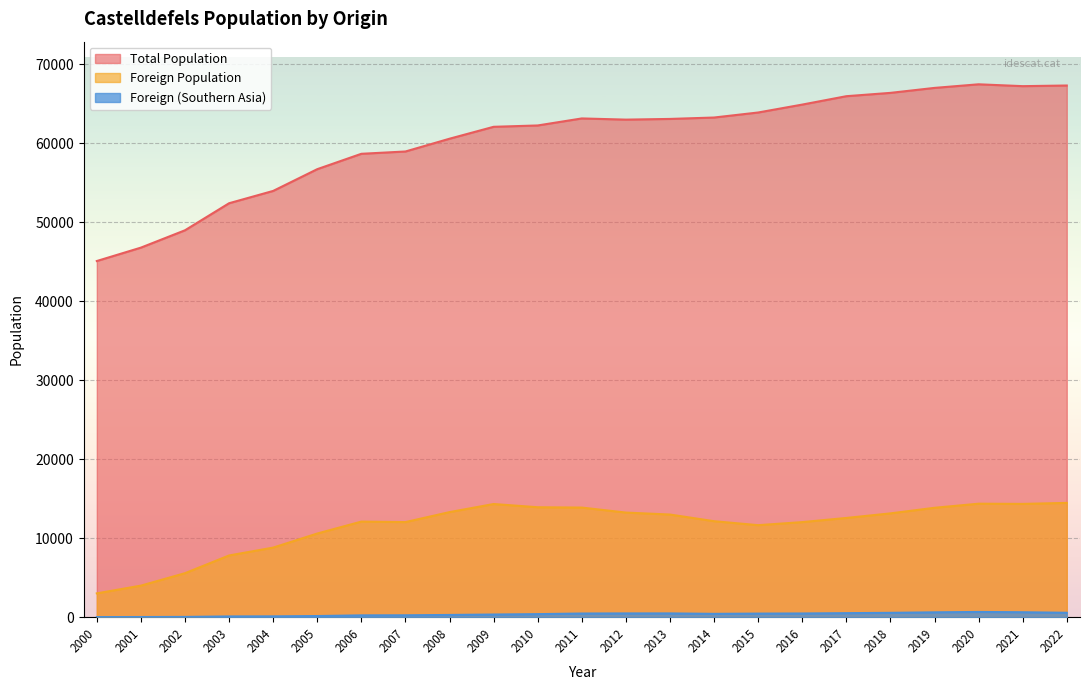

How many distinct data groups are displayed?

3